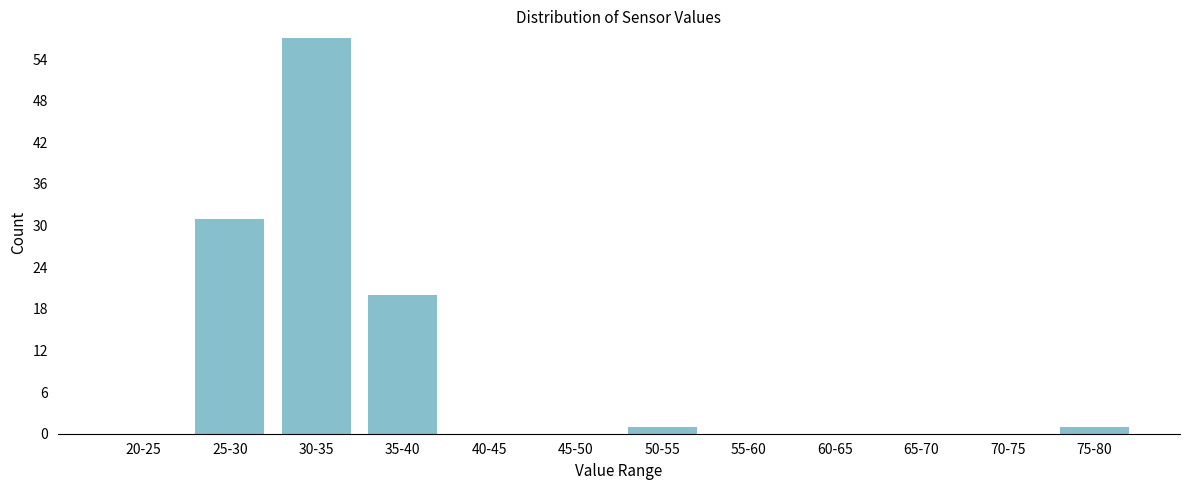

Reading right to left, extract all data points from this chart.

75-80=1	70-75=0	65-70=0	60-65=0	55-60=0	50-55=1	45-50=0	40-45=0	35-40=20	30-35=57	25-30=31	20-25=0